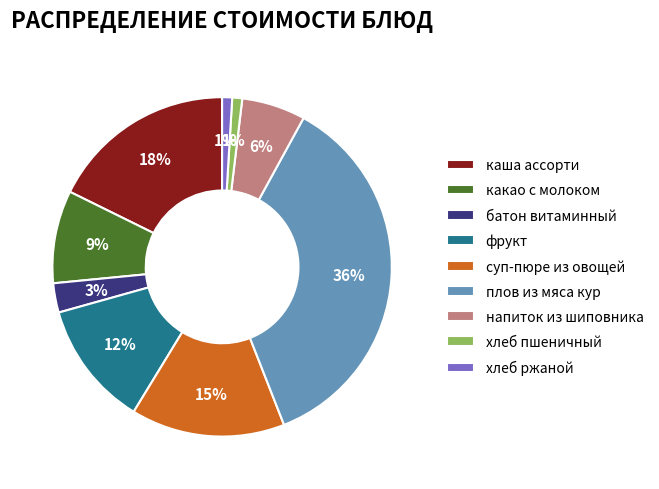

Does any single category account for the majority?

No